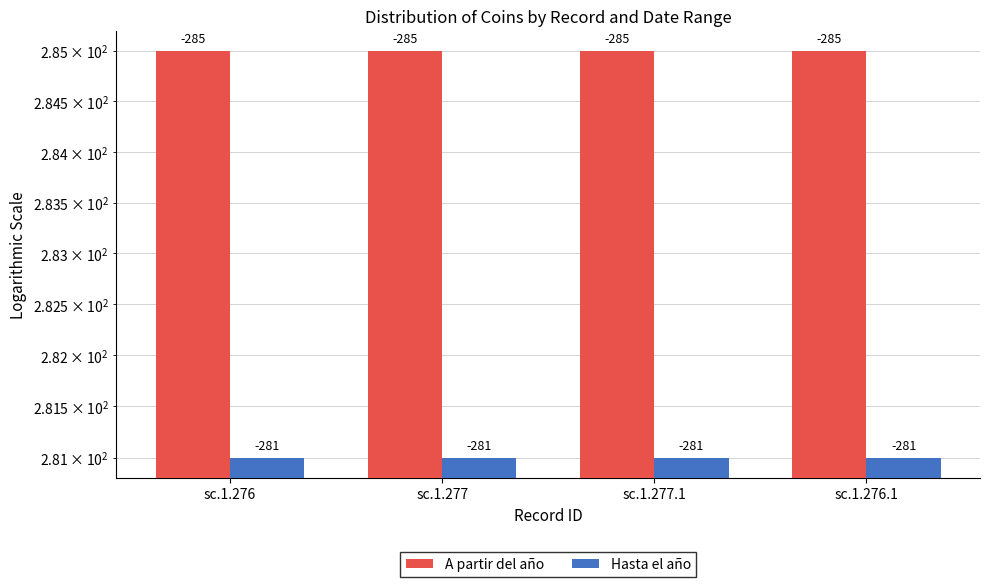

What is the average value of the Hasta el año series?

281